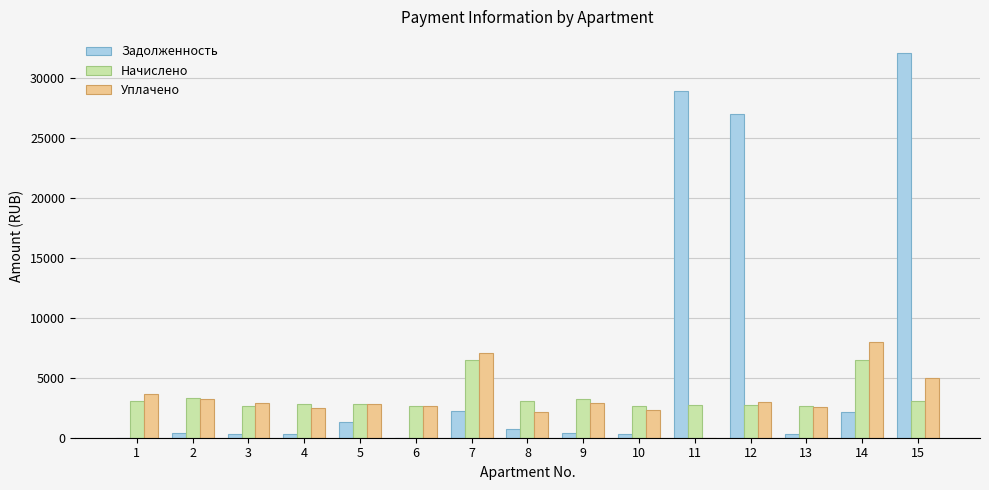

At which category is the sum across all series the highest?

15